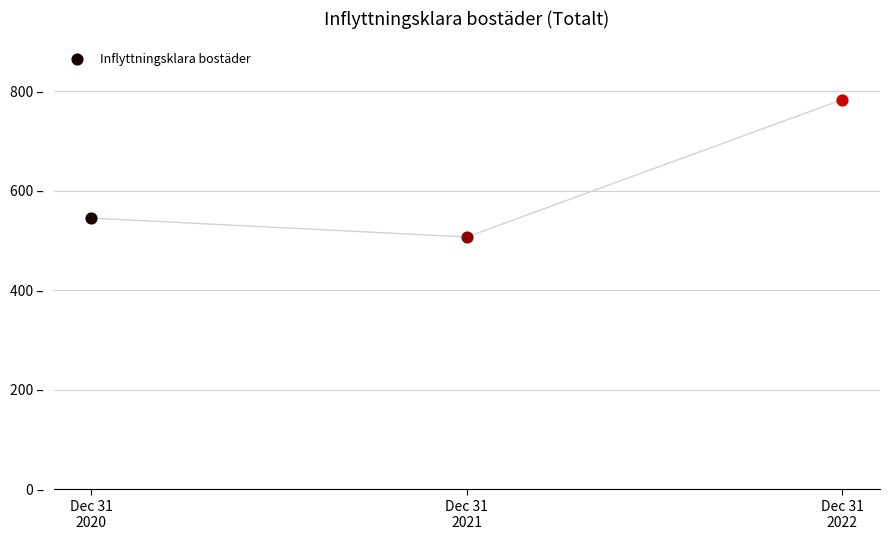

Which has a higher value, Dec 31 2022 or Dec 31 2021?

Dec 31 2022